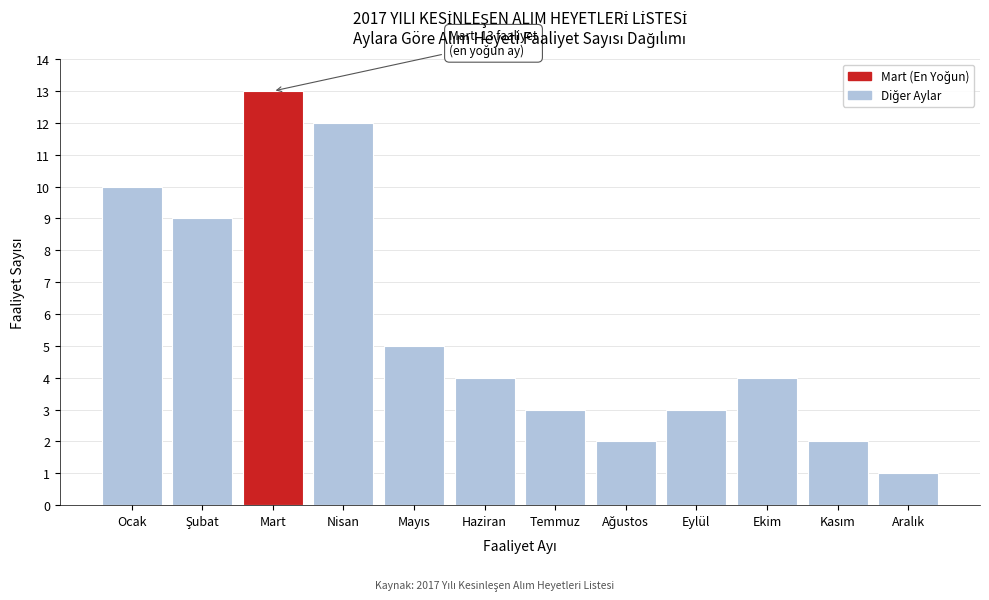

Reading left to right, list all the values displayed in this chart.

10	9	13	12	5	4	3	2	3	4	2	1